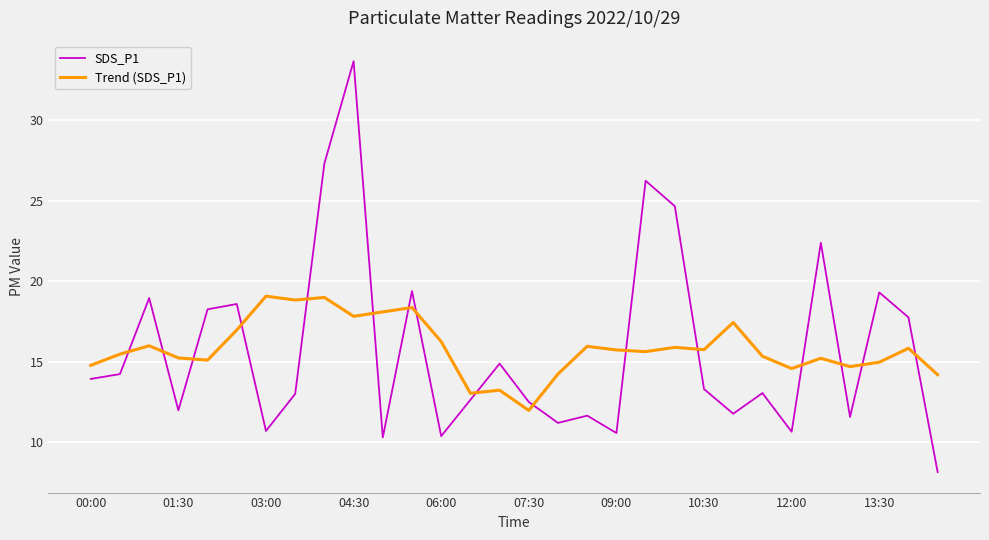

What is the difference between the maximum and minimum values in the Trend (SDS_P1) series?

7.1